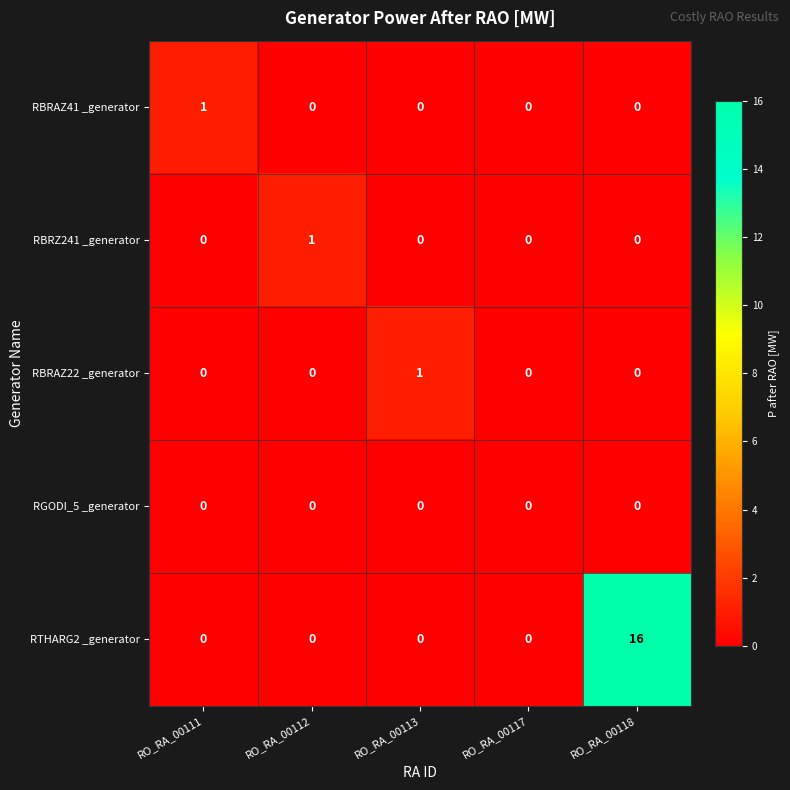

What is the greatest value displayed?

16